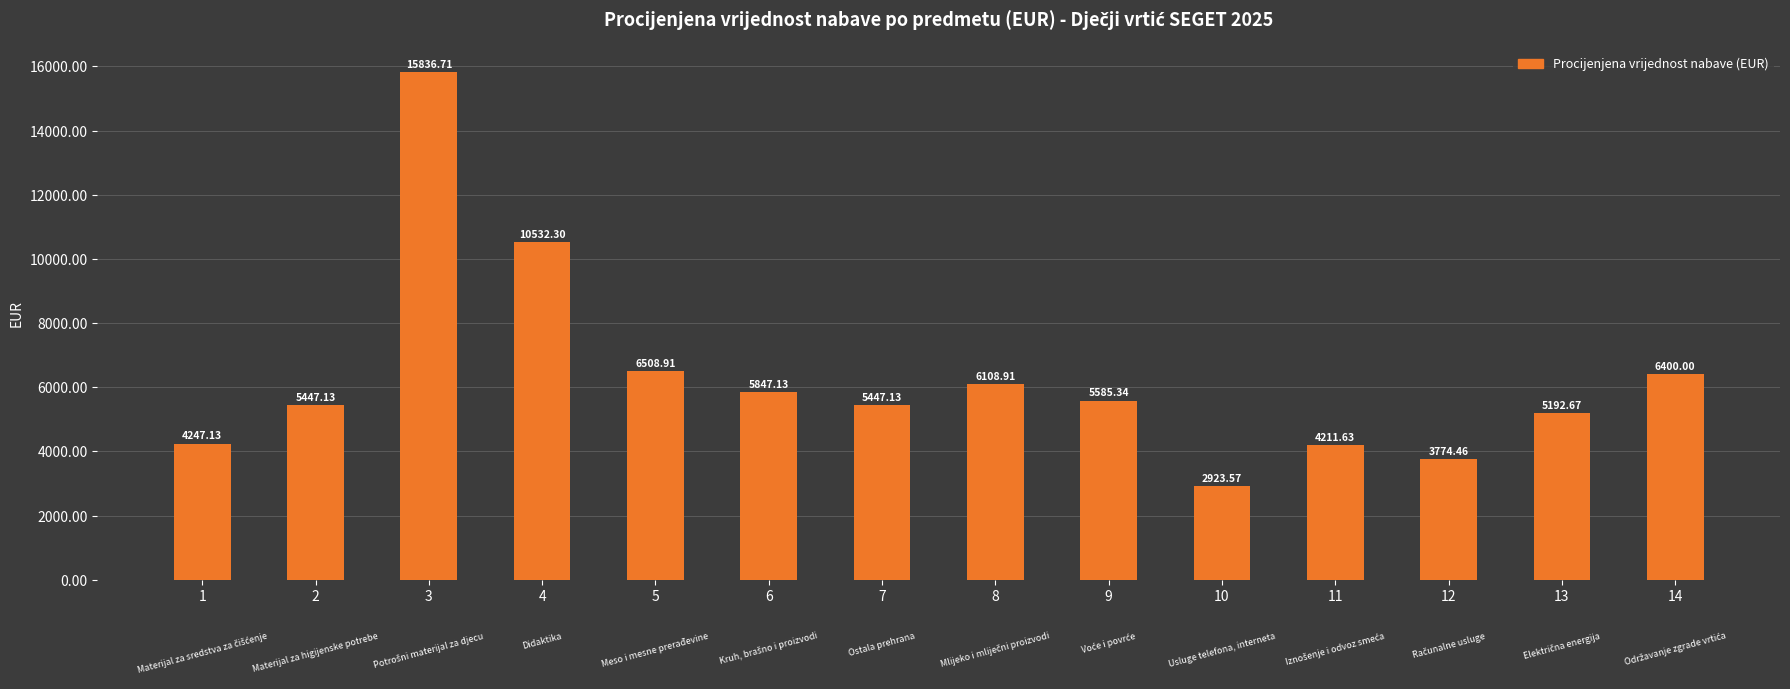

Are the bars horizontal?

No